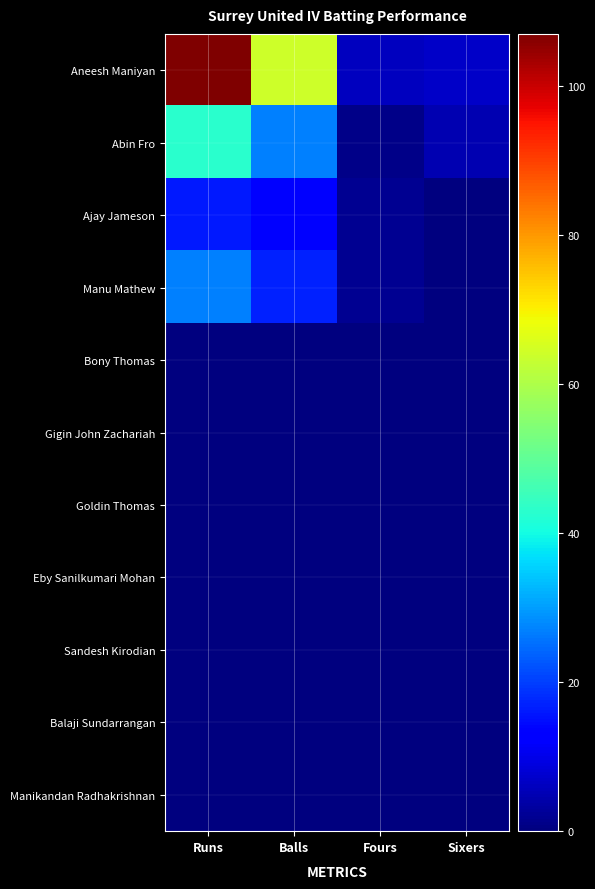

Reading right to left, transcribe all the data shown in this chart.

Aneesh Maniyan: Sixers=7	Fours=6	Balls=64	Runs=107
Abin Fro: Sixers=5	Fours=1	Balls=27	Runs=43
Ajay Jameson: Sixers=0	Fours=2	Balls=13	Runs=16
Manu Mathew: Sixers=0	Fours=2	Balls=17	Runs=27
Bony Thomas: Sixers=0	Fours=0	Balls=0	Runs=0
Gigin John Zachariah: Sixers=0	Fours=0	Balls=0	Runs=0
Goldin Thomas: Sixers=0	Fours=0	Balls=0	Runs=0
Eby Sanilkumari Mohan: Sixers=0	Fours=0	Balls=0	Runs=0
Sandesh Kirodian: Sixers=0	Fours=0	Balls=0	Runs=0
Balaji Sundarrangan: Sixers=0	Fours=0	Balls=0	Runs=0
Manikandan Radhakrishnan: Sixers=0	Fours=0	Balls=0	Runs=0